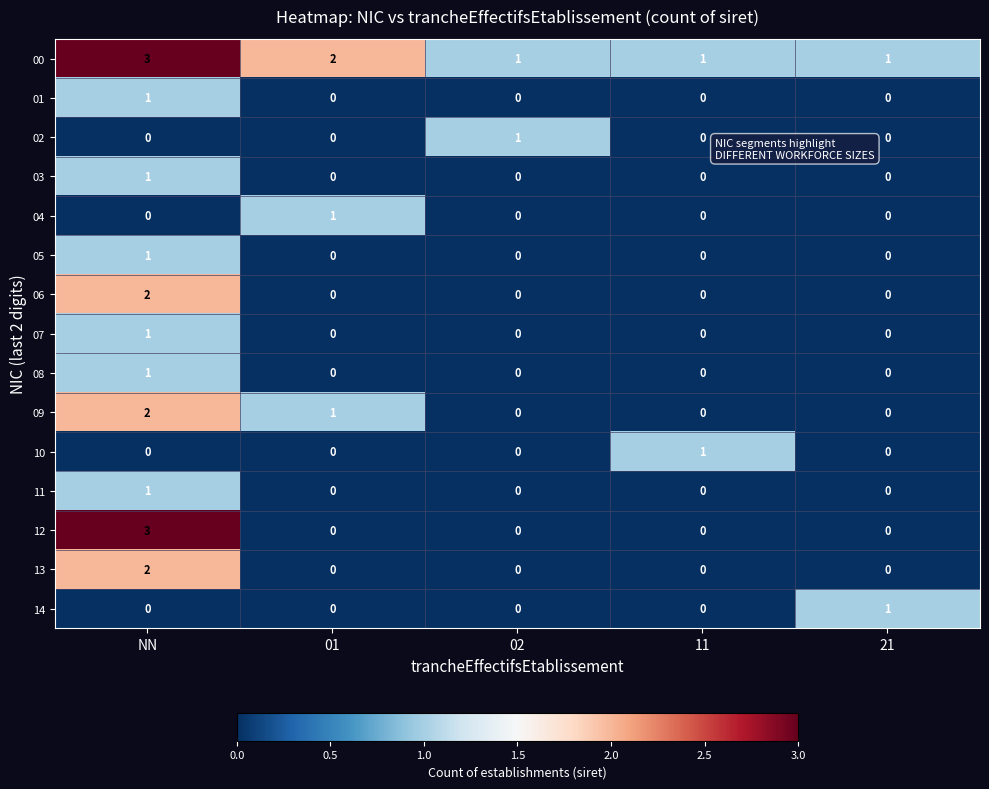

How many data points in 02 are above 0?

1